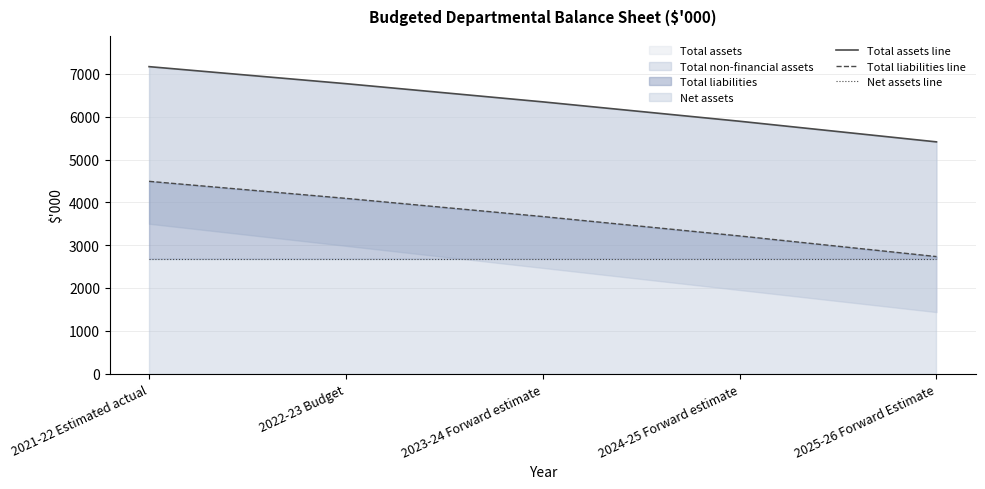

How many data points in Total assets line are above 6348?

2